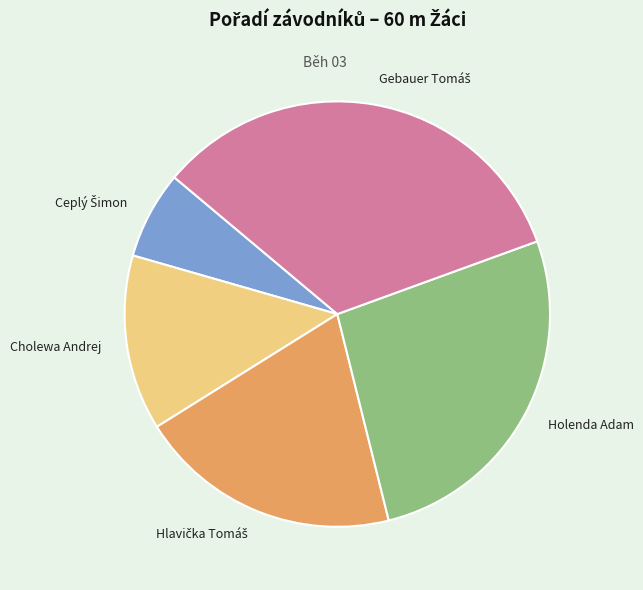

How many slices are in this pie chart?

5